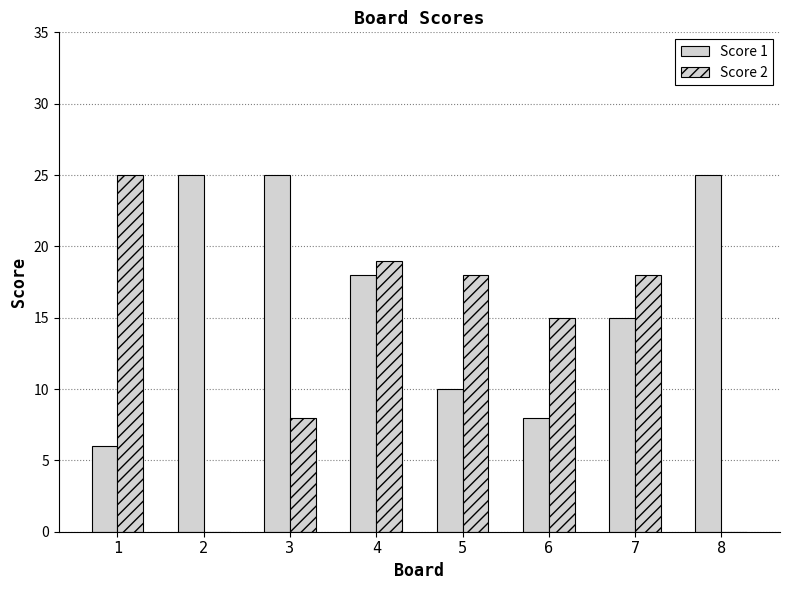

What is the value of the Score 2 bar at the 4th from the left?

19